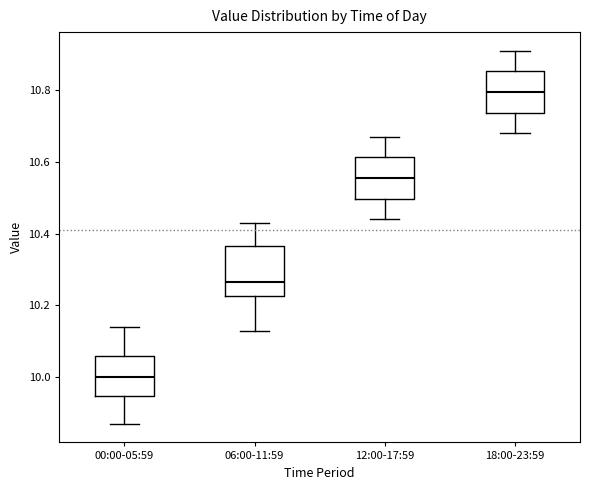

Reading left to right, read every box against the y-axis: the position of its median line, the range the box covers, and the ends of its whiskers. The values are not printed on the chart, so give them approximately, as read against the axis.

00:00-05:59: median 10.00, box 9.94 to 10.06, whiskers 9.88 to 10.14
06:00-11:59: median 10.26, box 10.22 to 10.36, whiskers 10.14 to 10.44
12:00-17:59: median 10.56, box 10.50 to 10.62, whiskers 10.44 to 10.68
18:00-23:59: median 10.80, box 10.74 to 10.86, whiskers 10.68 to 10.92